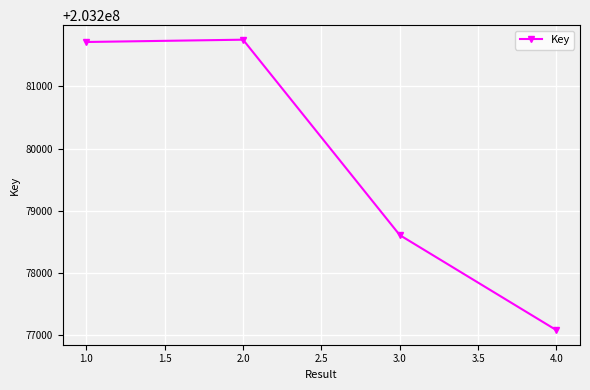

Reading left to right, list all the values displayed in this chart.

203281715	203281752	203278609	203277079